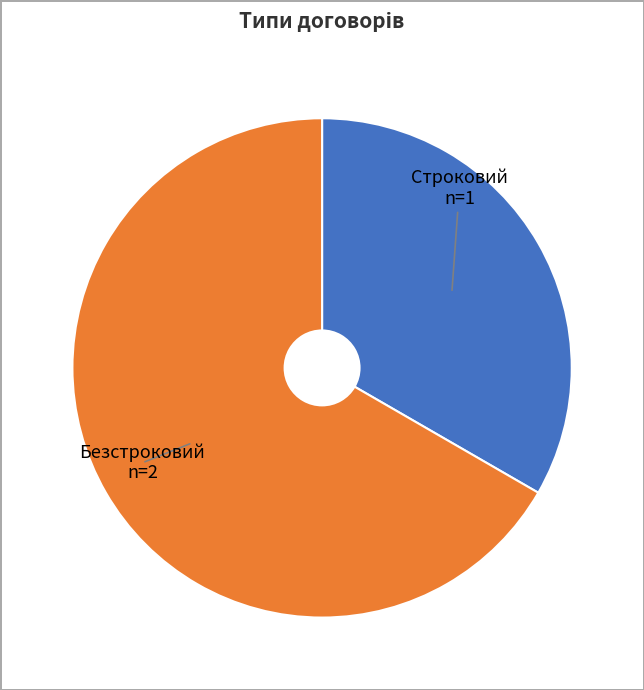

Rank the categories by value from lowest to highest.

Строковий, Безстроковий